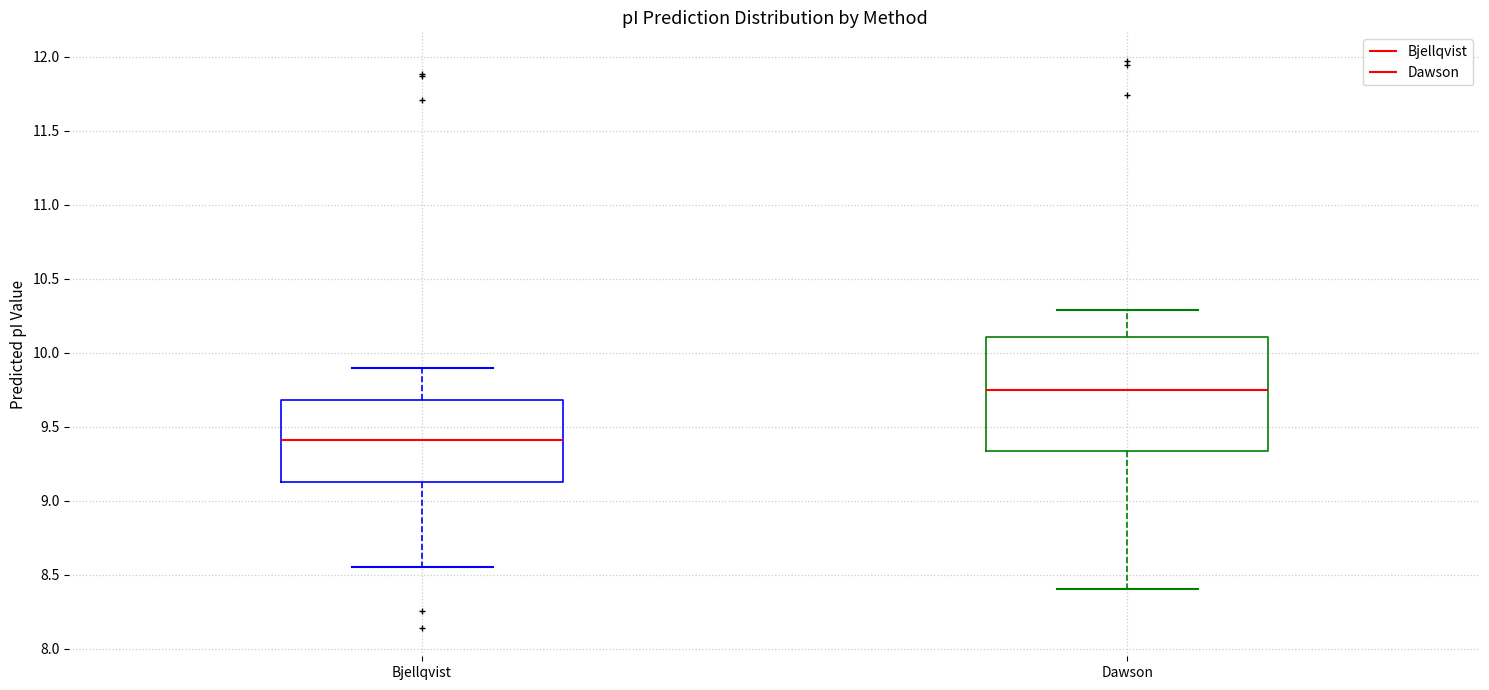

Reading left to right, transcribe this box plot: for each box, give where its median line is, the range the box spans, and where its two whiskers end, as read against the y-axis. The values are not printed on the chart, so give them approximately, as read against the axis.

Bjellqvist: median 9.40, box 9.15 to 9.70, whiskers 8.55 to 9.90
Dawson: median 9.75, box 9.35 to 10.10, whiskers 8.40 to 10.30